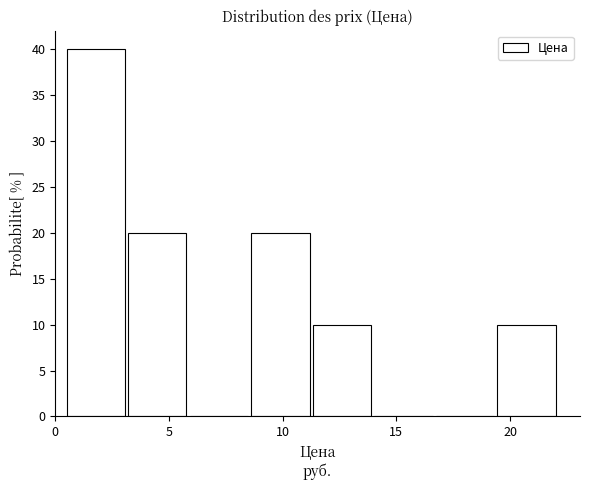

Reading left to right, list every bar in this chart as the range it spans on the x-axis followed by its height. Neither the bar edges nor the heights are printed on the chart, so give them approximately, as read against the axes.

0.5 to 3.0: 40
3.0 to 6.0: 20
6.0 to 8.5: 0
8.5 to 11.5: 20
11.5 to 14.0: 10
14.0 to 16.5: 0
16.5 to 19.5: 0
19.5 to 22.0: 10